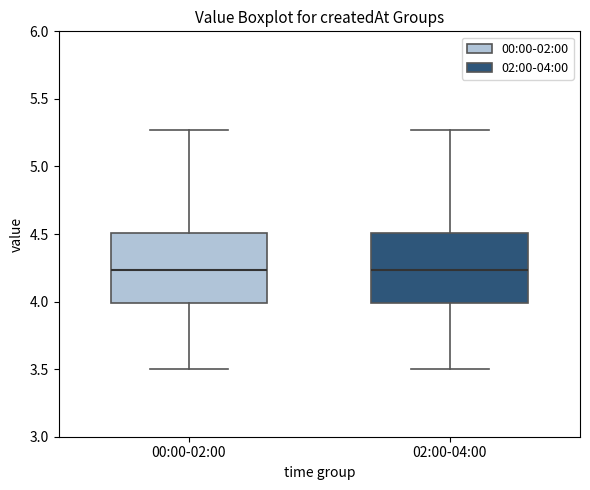

Reading left to right, transcribe this box plot: for each box, give where its median line is, the range the box spans, and where its two whiskers end, as read against the y-axis. The values are not printed on the chart, so give them approximately, as read against the axis.

00:00-02:00: median 4.25, box 4.00 to 4.50, whiskers 3.50 to 5.25
02:00-04:00: median 4.25, box 4.00 to 4.50, whiskers 3.50 to 5.25